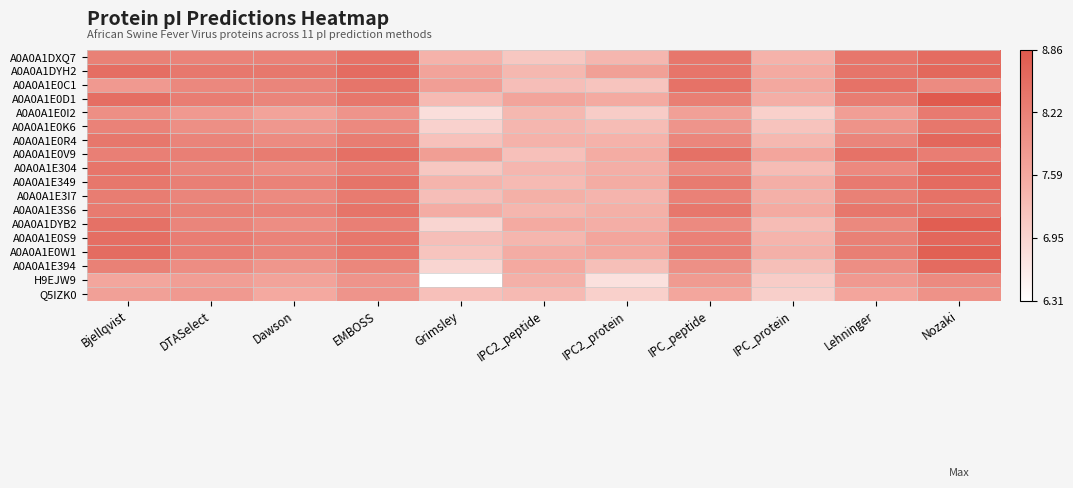

Which category has the lowest value across all series?

Grimsley